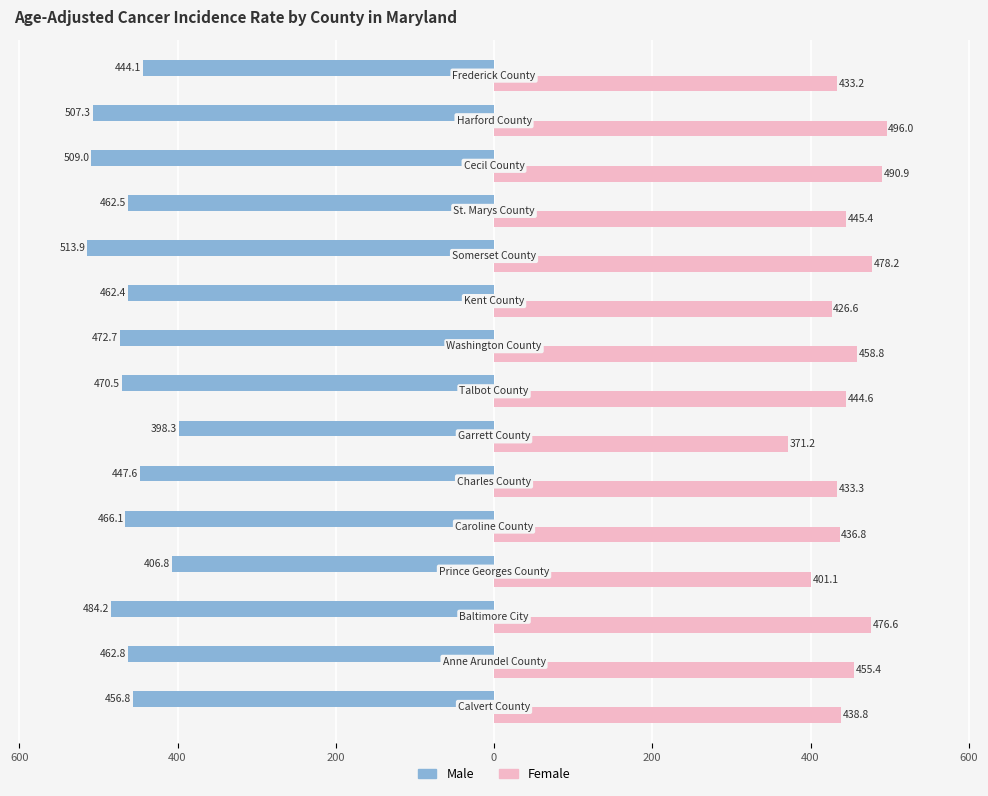

What are all the series names shown in the legend?

Male, Female